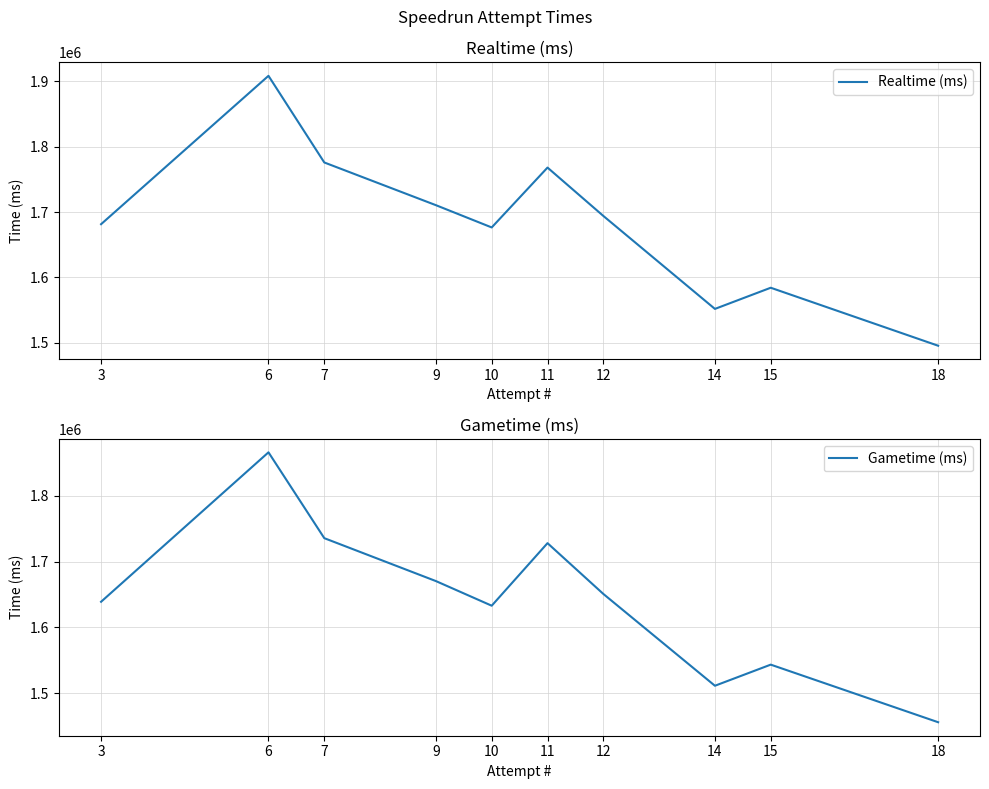

True or false: Gametime (ms) has a value of 2565784 at 14.

False